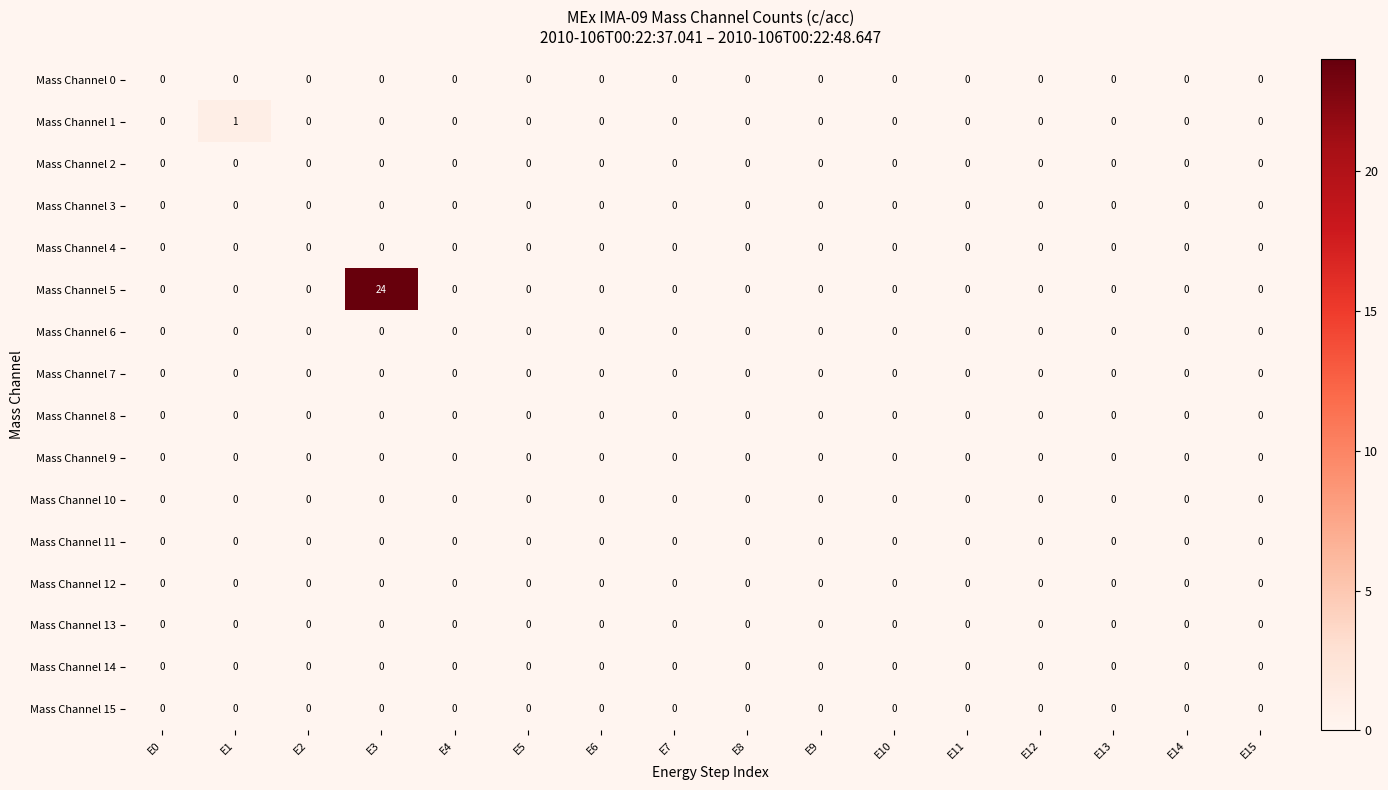

Which series has the largest range (max minus min)?

Mass Channel 5